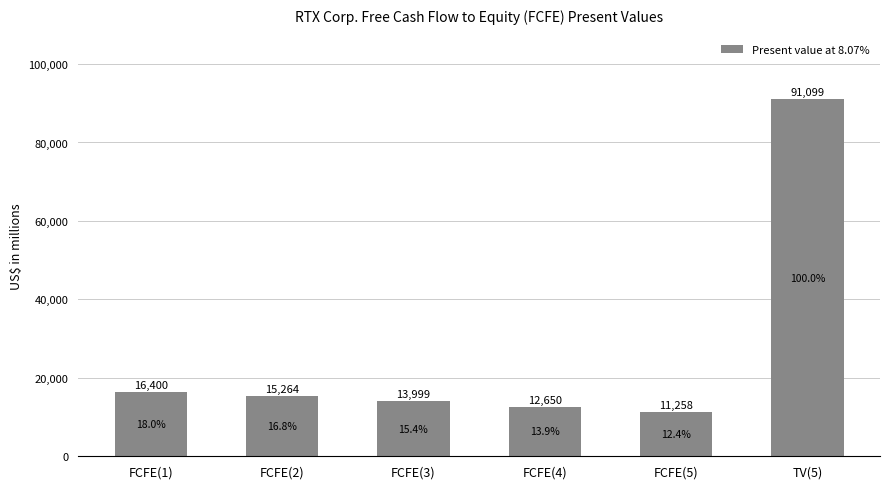

What is the label of the 2nd bar from the right?

FCFE(5)